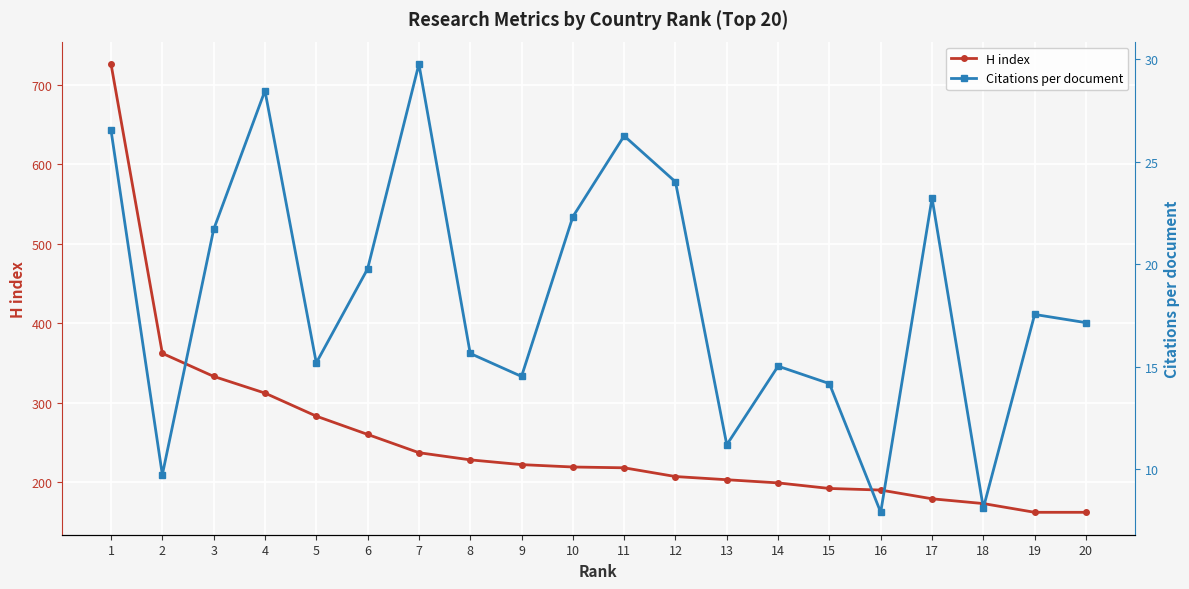

Where does the Citations per document series first go above 17?

1